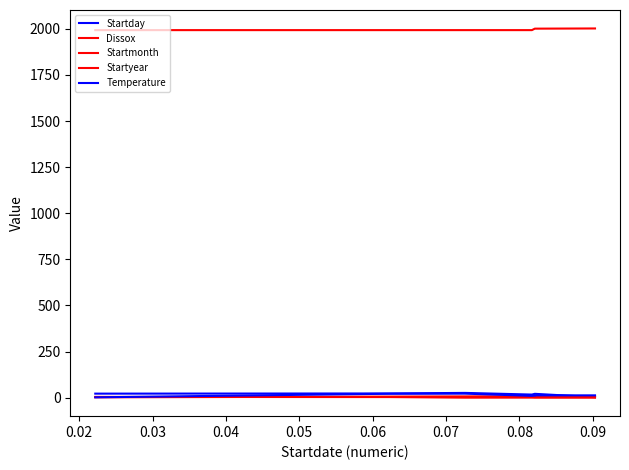

Which series changed the most between 0.04 and 0.05?

Startyear